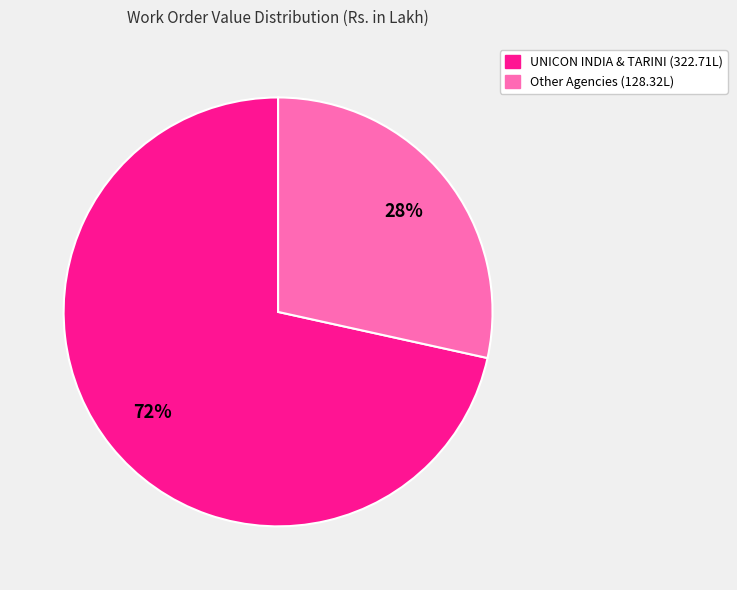

To the nearest percent, what is the average slice percentage?

50%